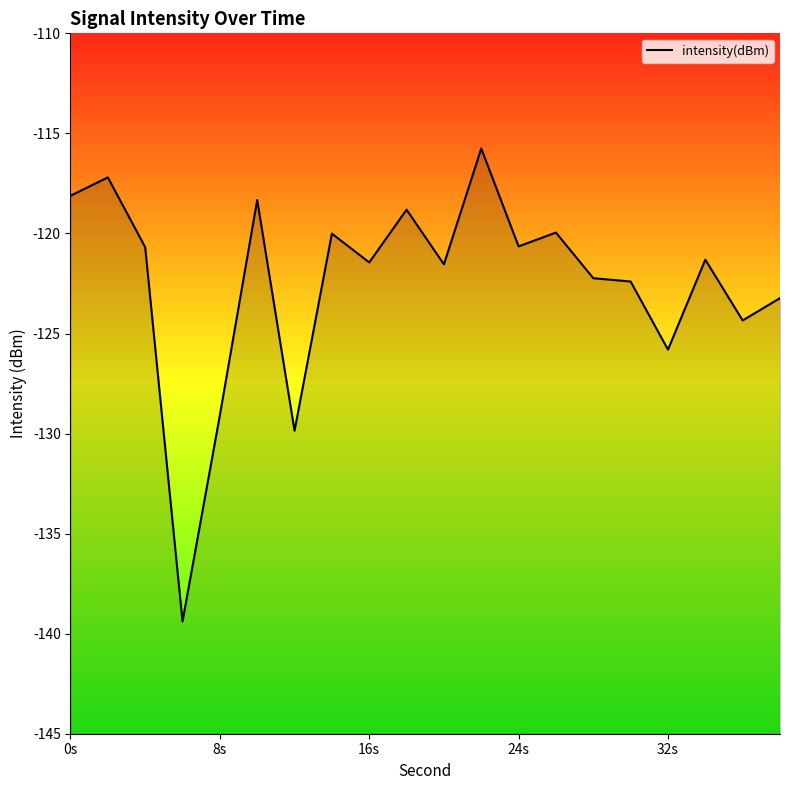

Is this an area chart (filled region under the line)?

No